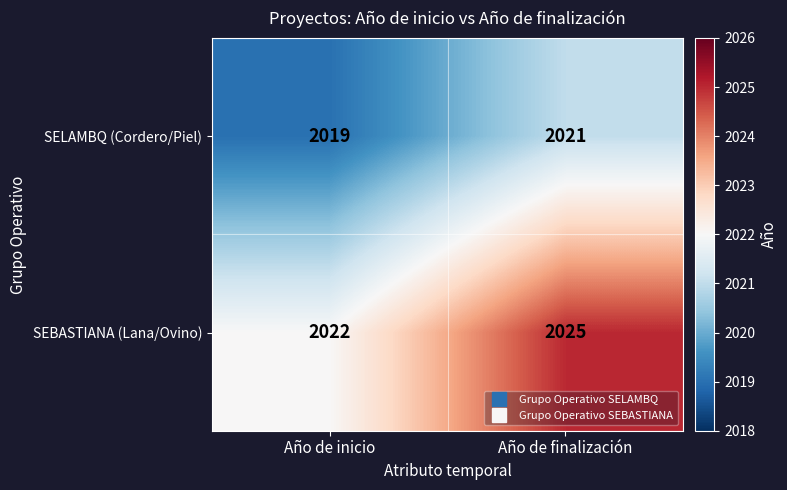

At which label is SEBASTIANA (Lana/Ovino) closest to 2023?

Año de inicio